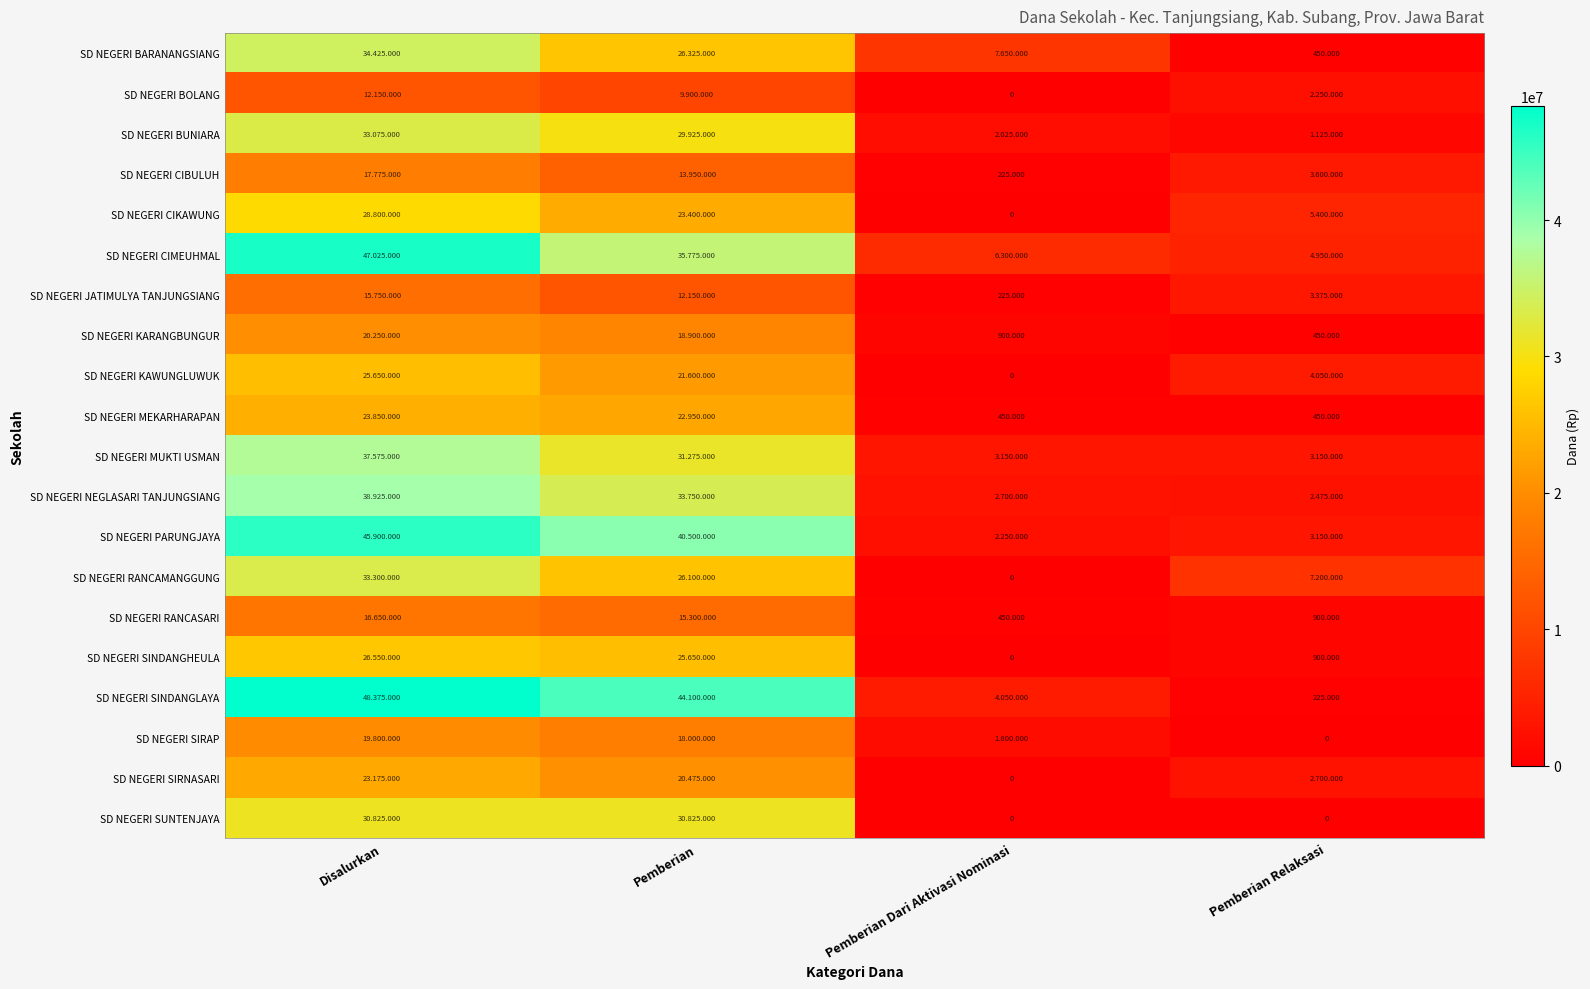

What is the total value across all series at Pemberian Relaksasi?

46800000